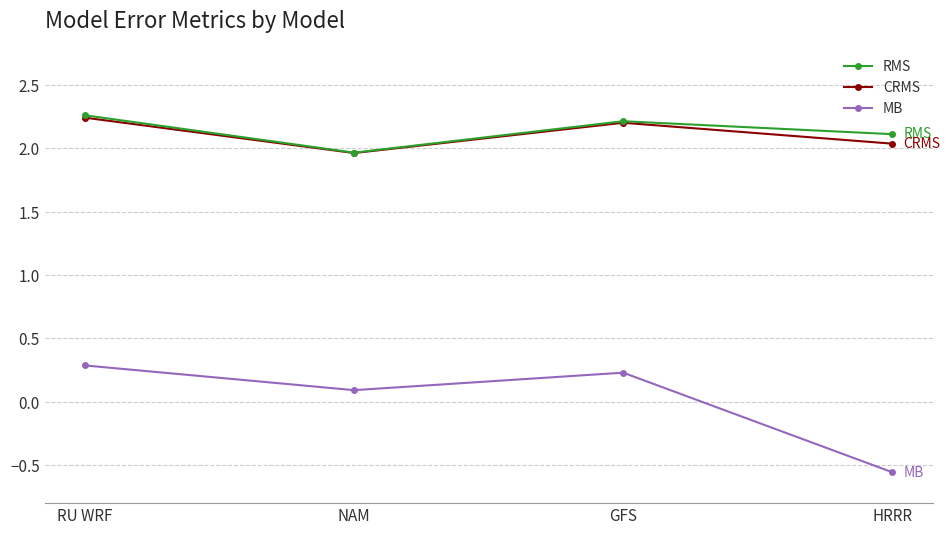

True or false: MB and RMS intersect in this chart.

False